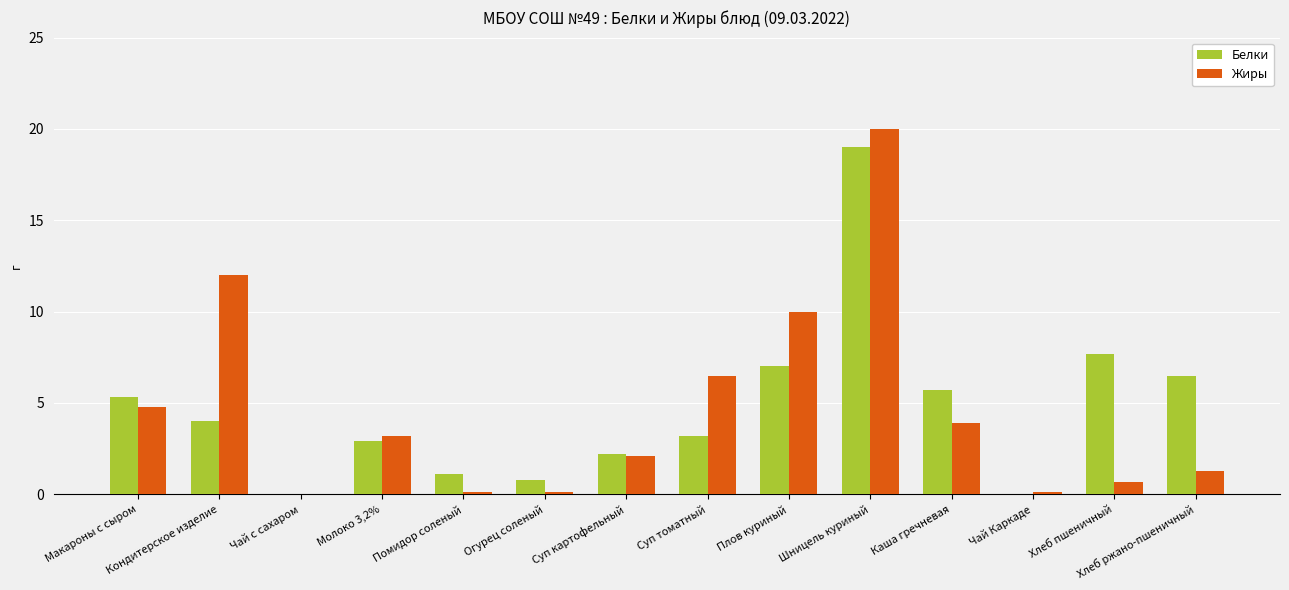

How many categories are shown in the chart?

14